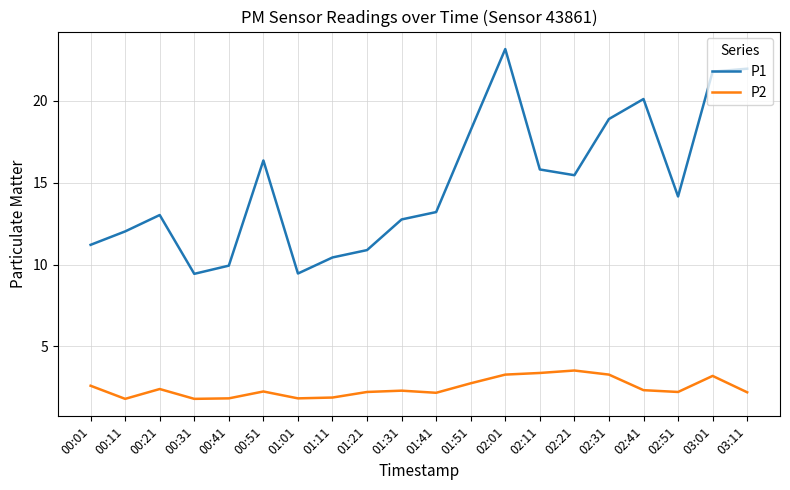

List the series in order of their peak value, highest first.

P1, P2